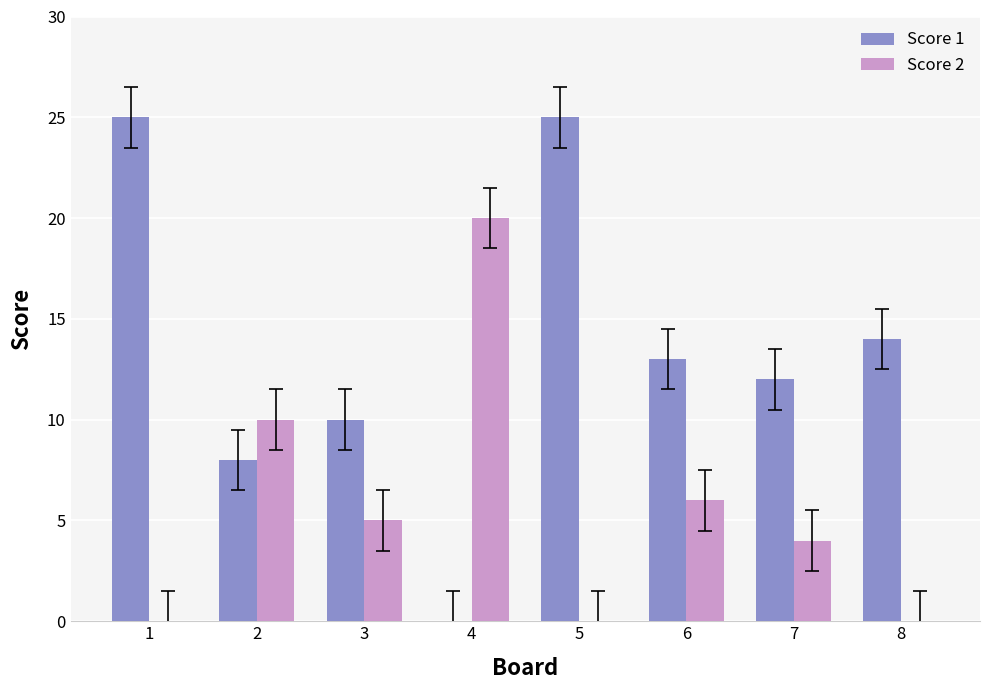

Which series changed the most between 1 and 8?

Score 1